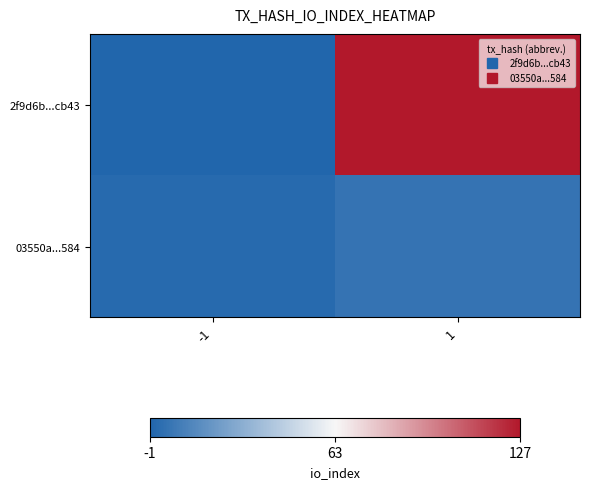

List the series in order of their peak value, highest first.

2f9d6b...cb43, 03550a...584